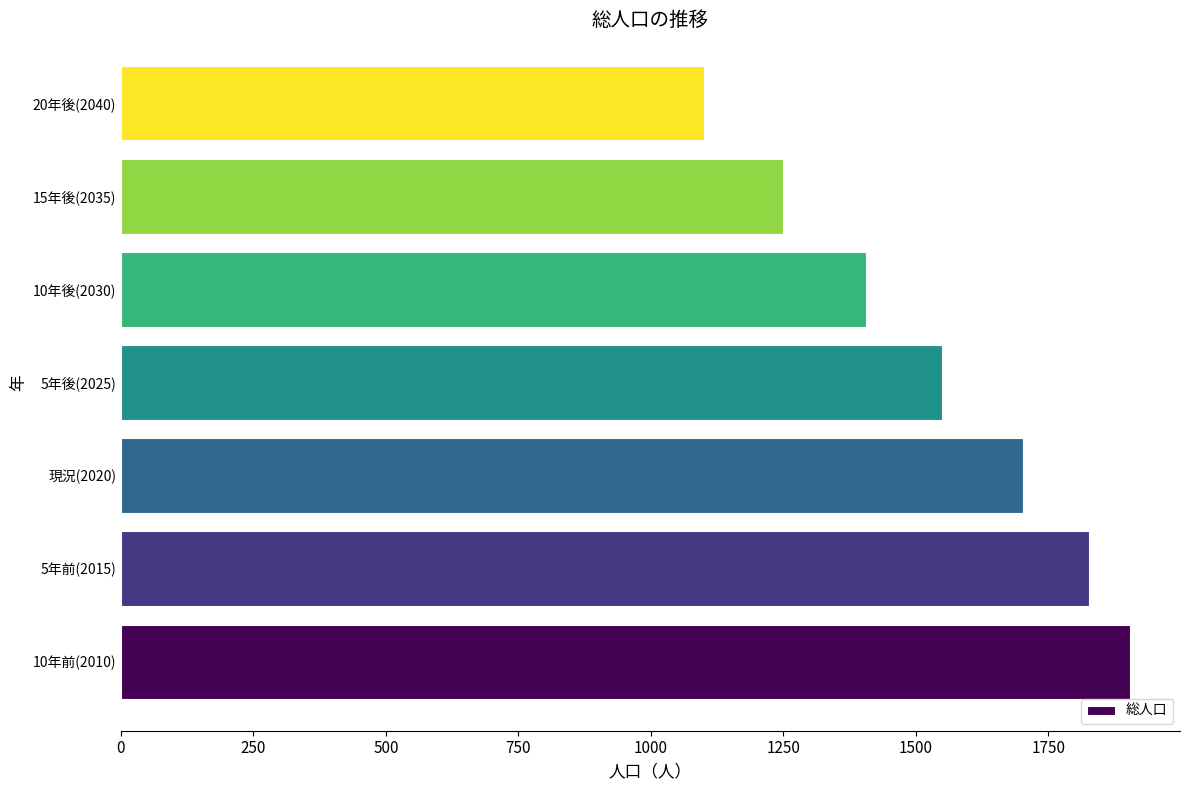

Where is the data nearest to the value 1502?

5年後(2025)